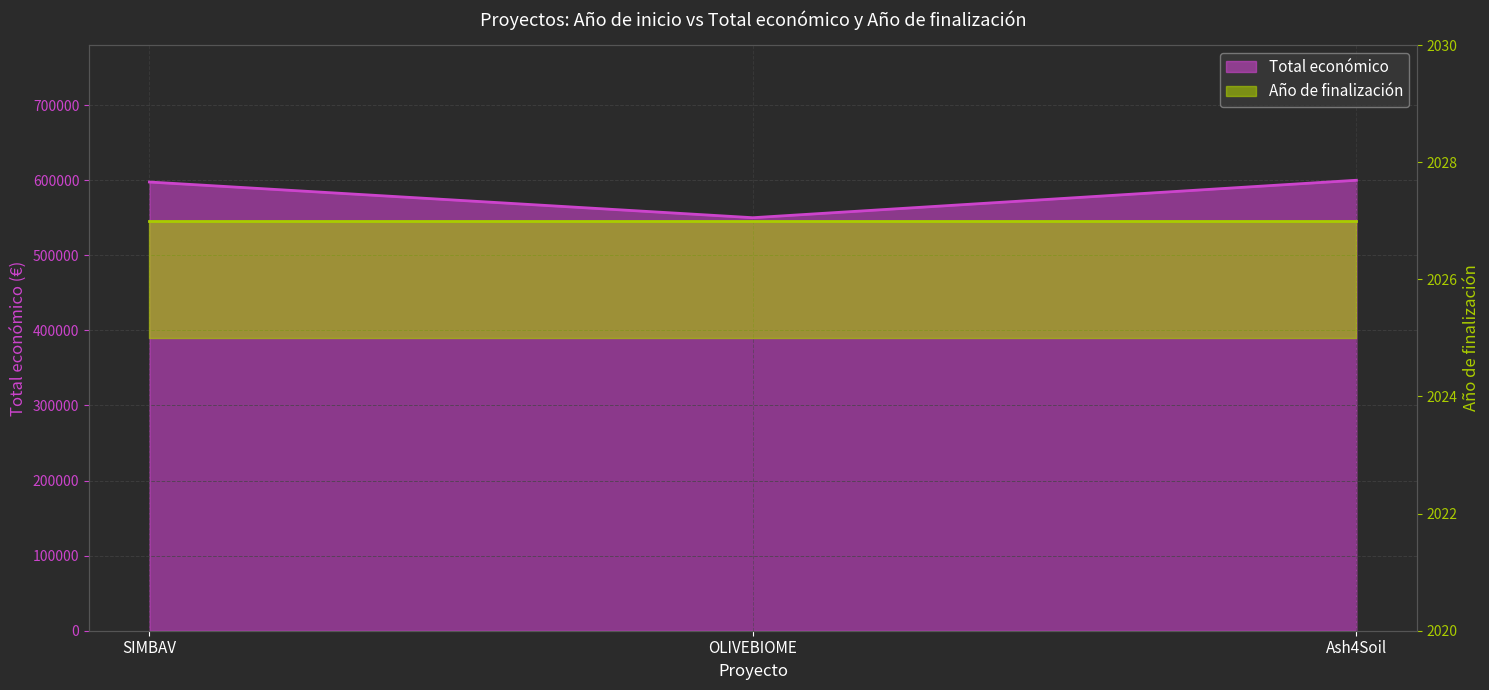

Reading right to left, list all the values displayed in this chart.

Ash4Soil=600000	OLIVEBIOME=550111	SIMBAV=597651